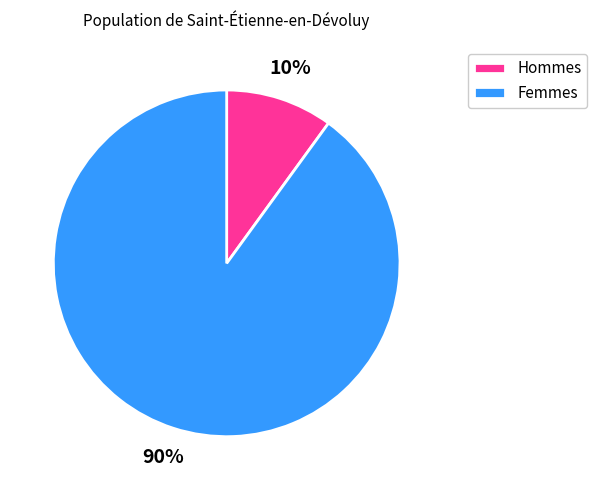

Rank the categories by value from highest to lowest.

Femmes, Hommes